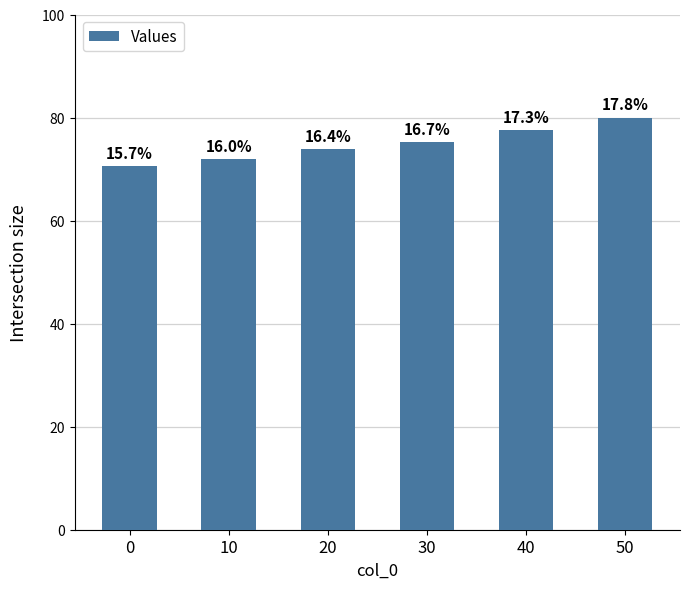

The chart shows a value of 77.5 at 40. True or false?

True